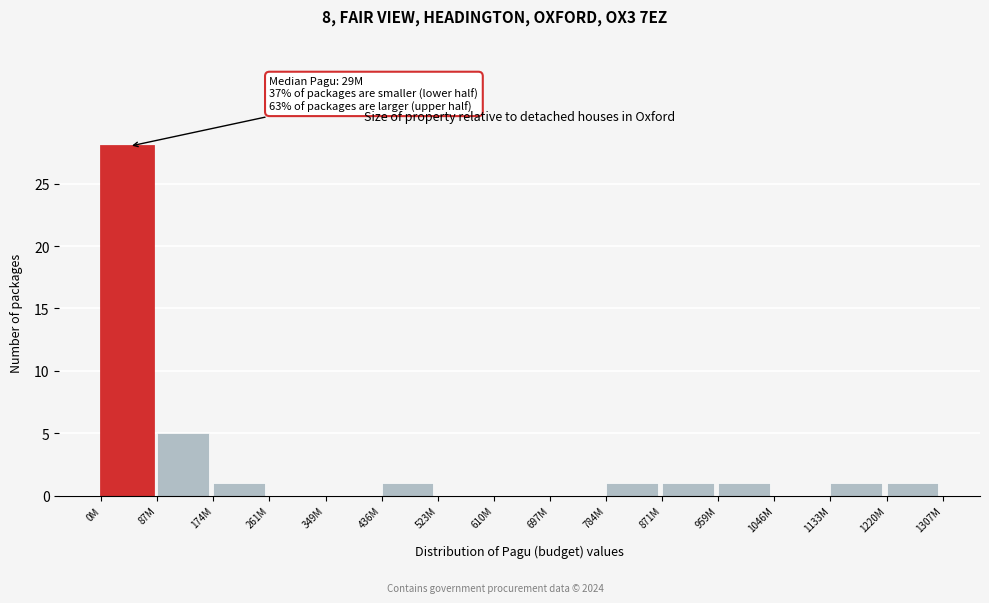

Between 697M and 87M, which is larger?

87M